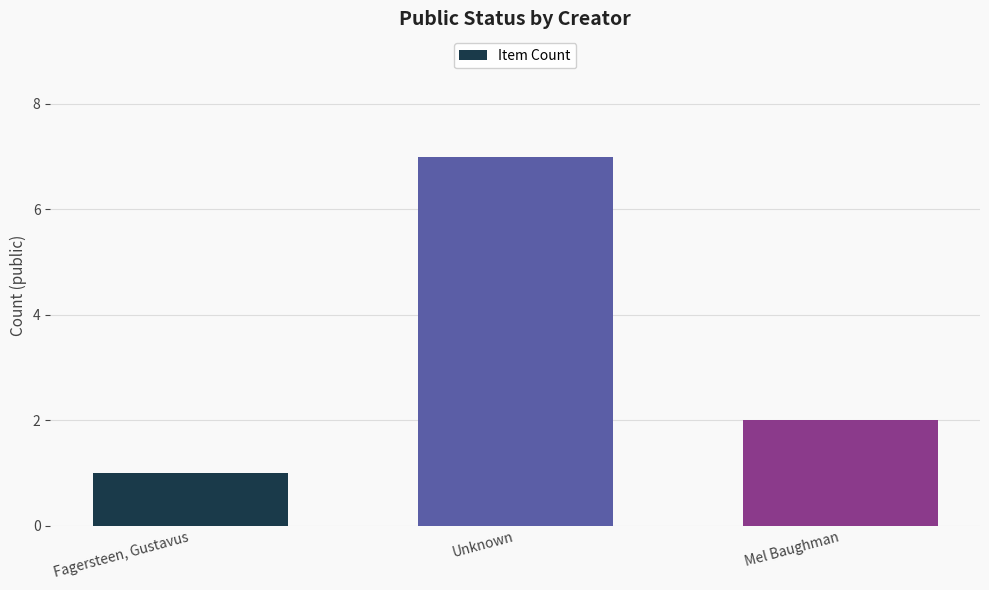

At which category does the chart reach its minimum across all series?

Fagersteen, Gustavus